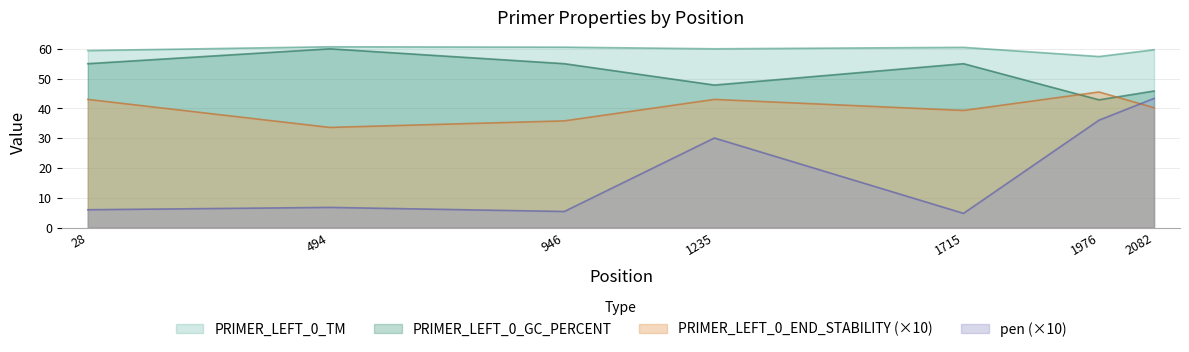

Is it true that PRIMER_LEFT_0_GC_PERCENT equals 76.7 at 1976?

False